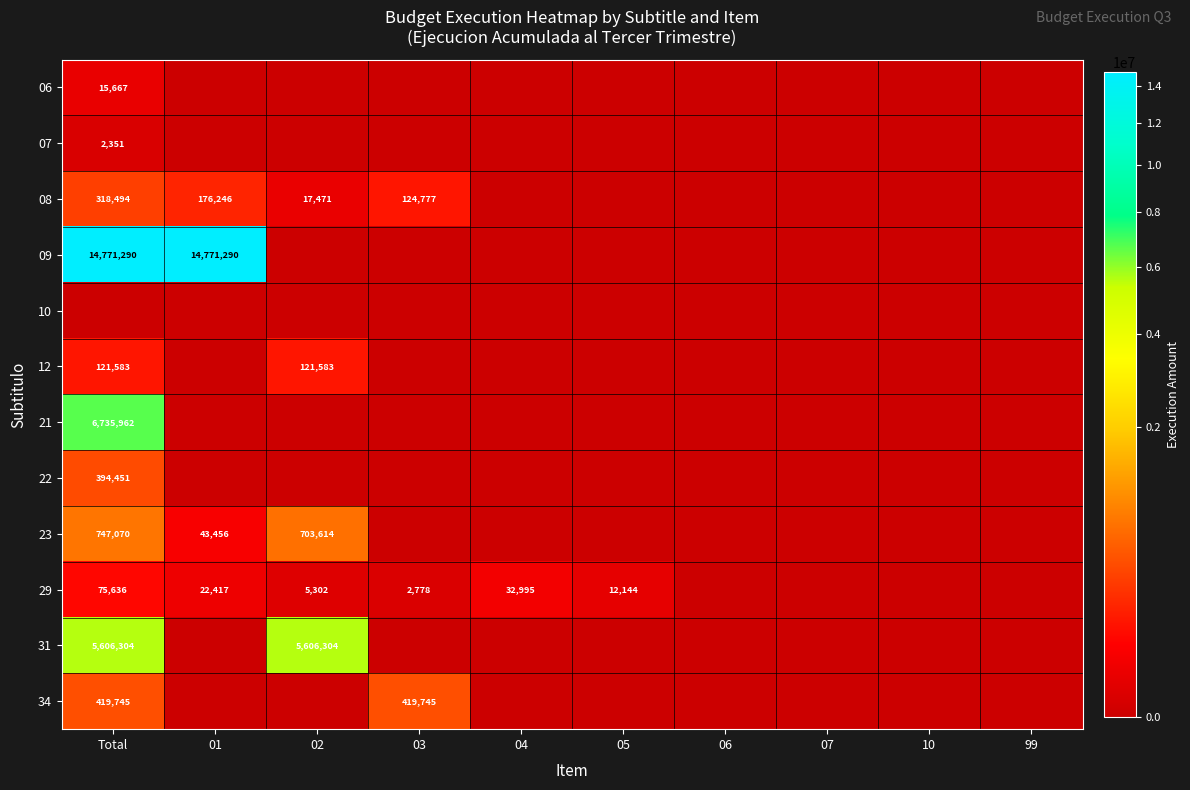

The value of 08 at Total is 318494. True or false?

True